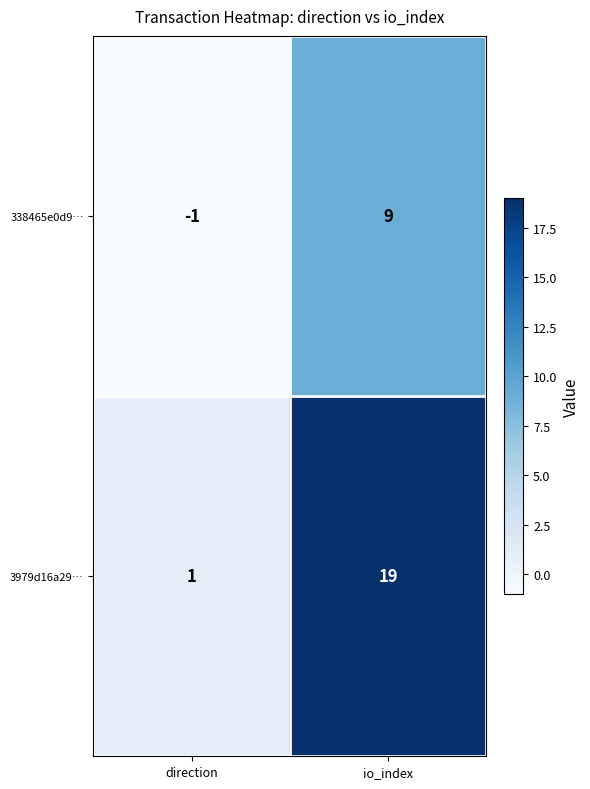

At which label does 338465e0d9… reach its minimum?

direction